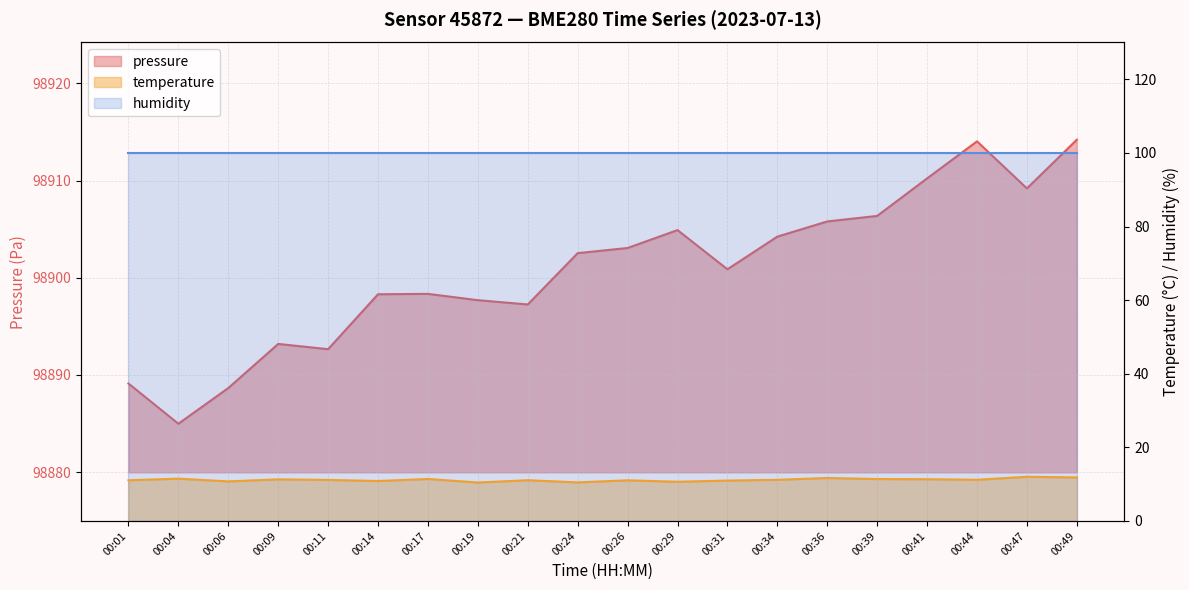

Which series has the widest spread of values?

pressure